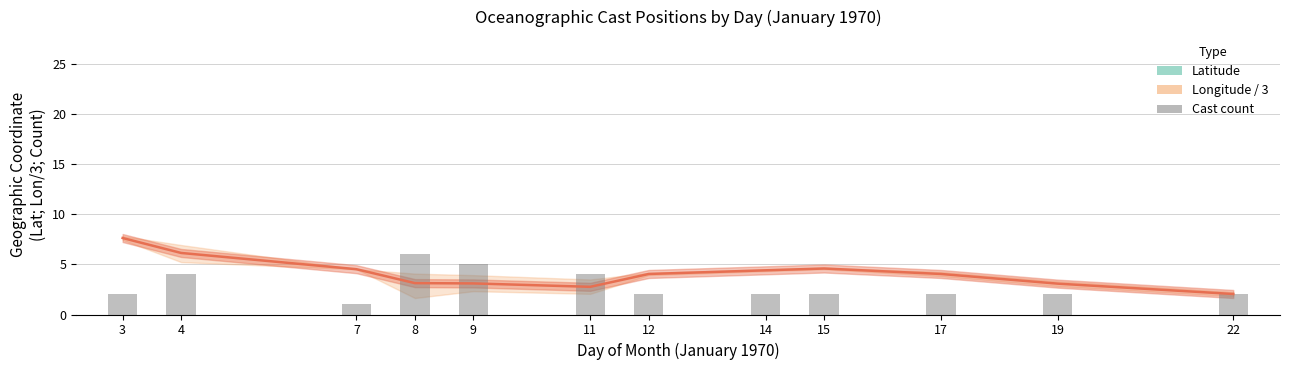

Reading left to right, what are all the values shown in this chart?

Latitude: 36.1	36.0	40.3	38.9	37.8	36.9	39.0	40.0	40.4	39.5	38.2	36.9
Longitude / 3: 7.6	6.2	4.5	3.1	3.1	2.8	4.0	4.4	4.6	4.0	3.1	2.1
Cast count: 2.0	4.0	1.0	6.0	5.0	4.0	2.0	2.0	2.0	2.0	2.0	2.0